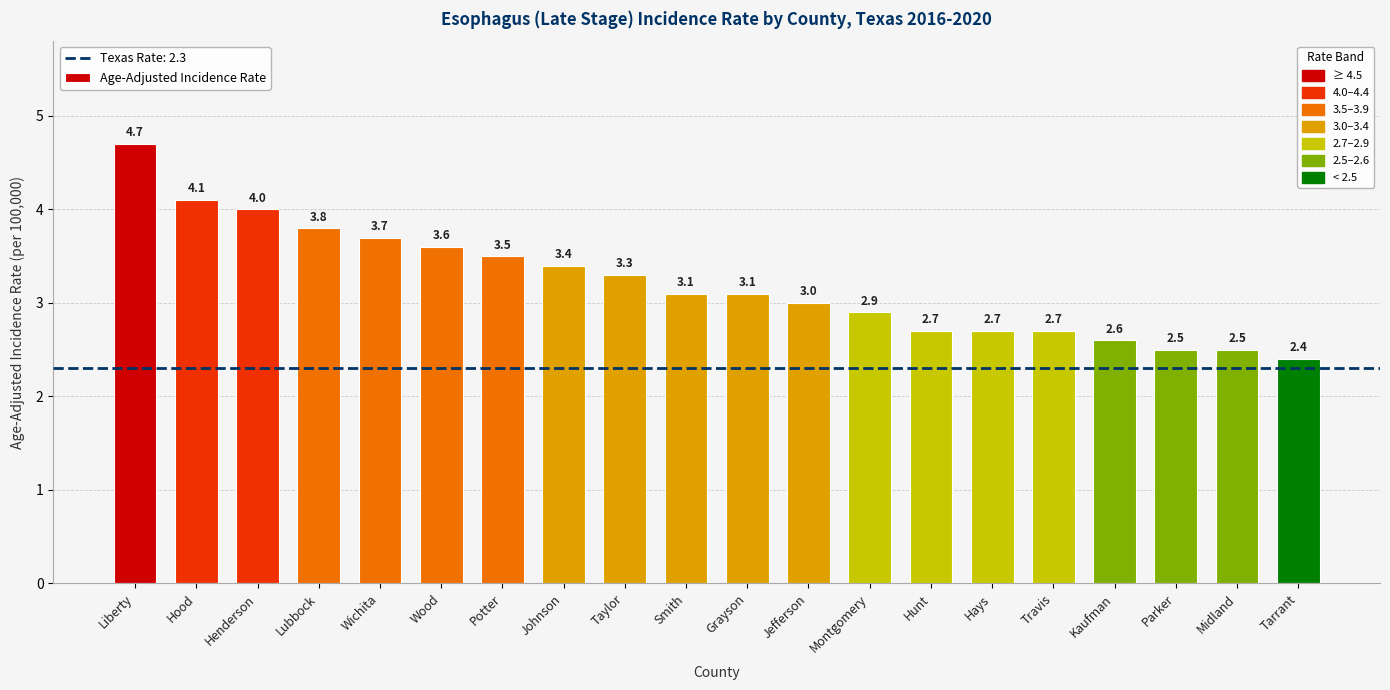

Which has a higher value, Kaufman or Henderson?

Henderson